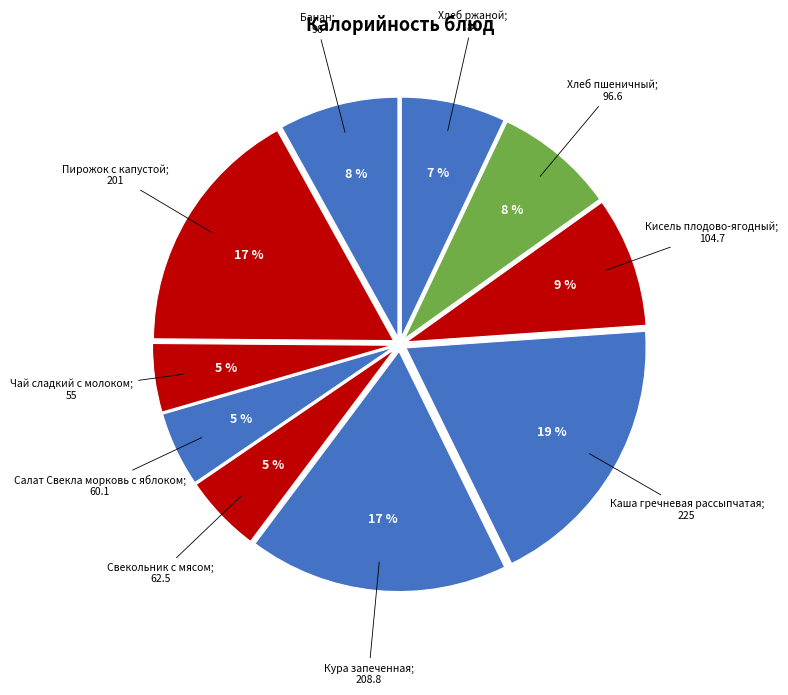

Which category has the biggest portion of the pie?

Каша гречневая рассыпчатая